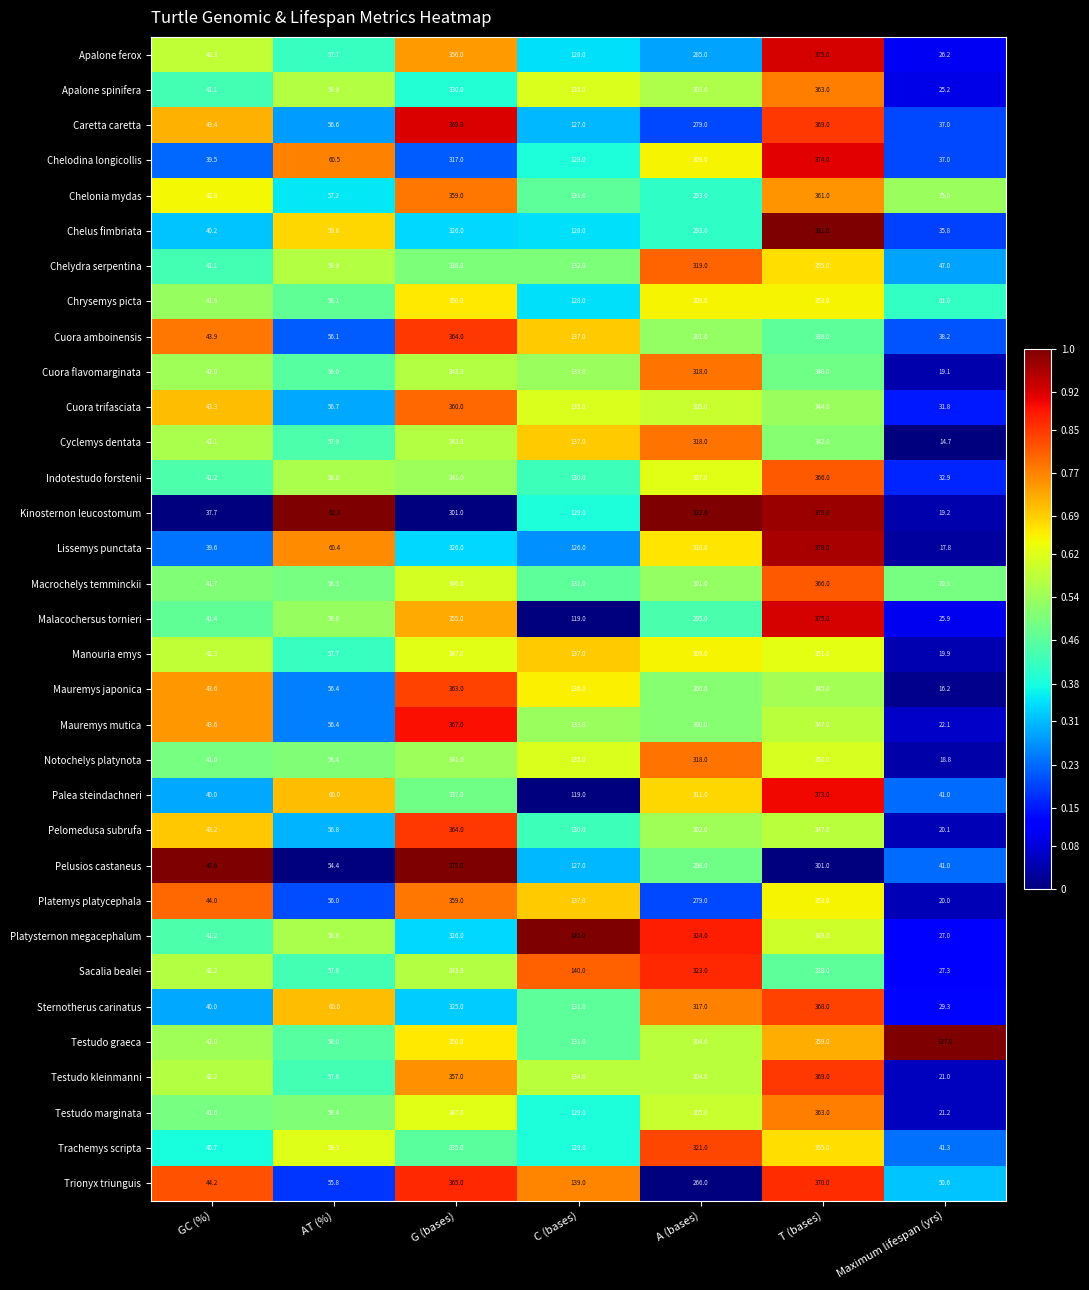

The value of Platysternon megacephalum at A (bases) is 324.0. True or false?

True